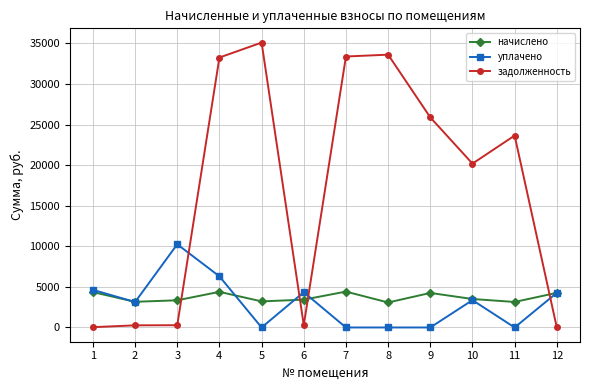

The value of начислено at 3 is 979.4. True or false?

False